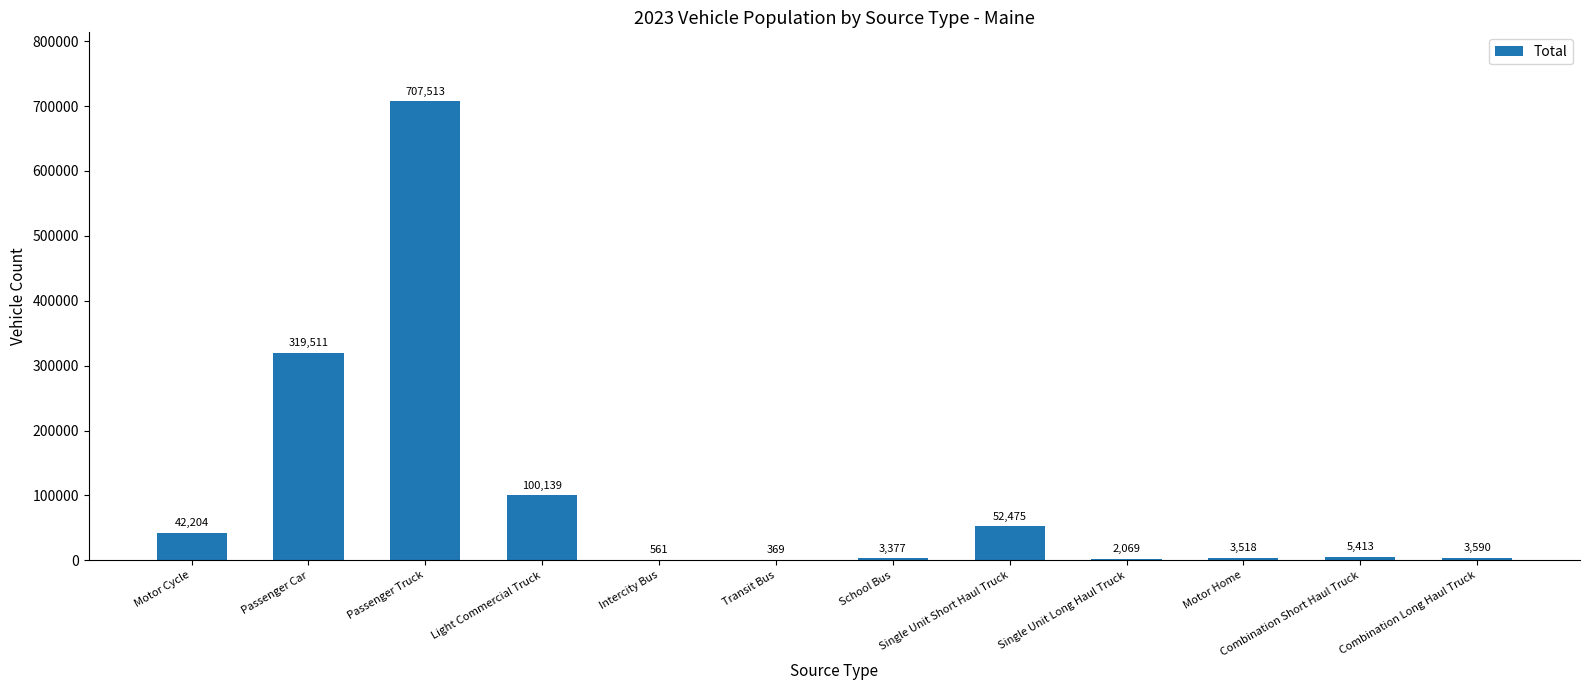

The value at Motor Cycle is 13586. True or false?

False